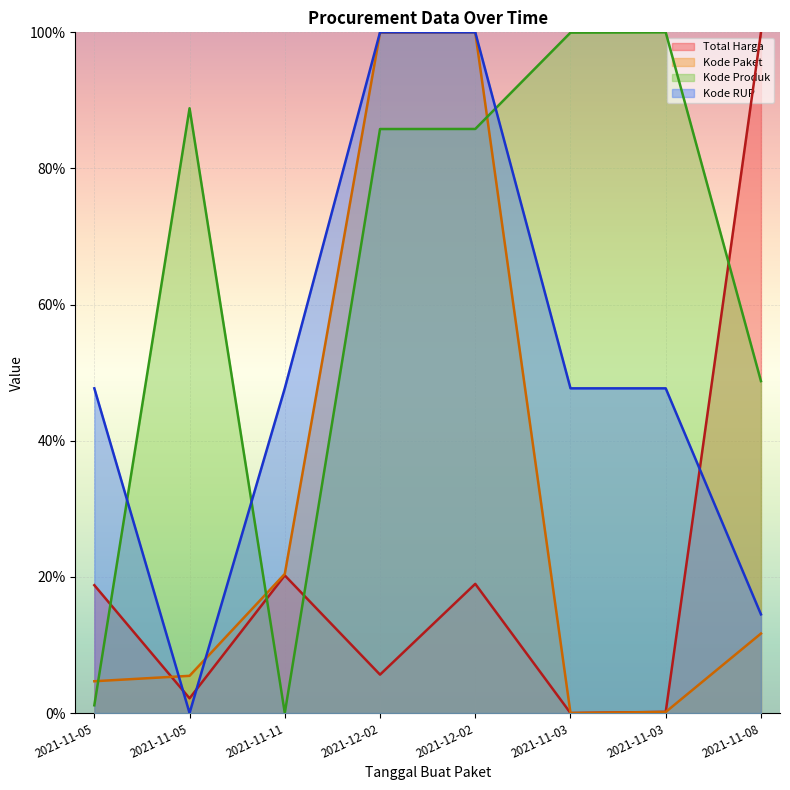

What is the value of the Kode RUP point at the 5th from the left?

100.0